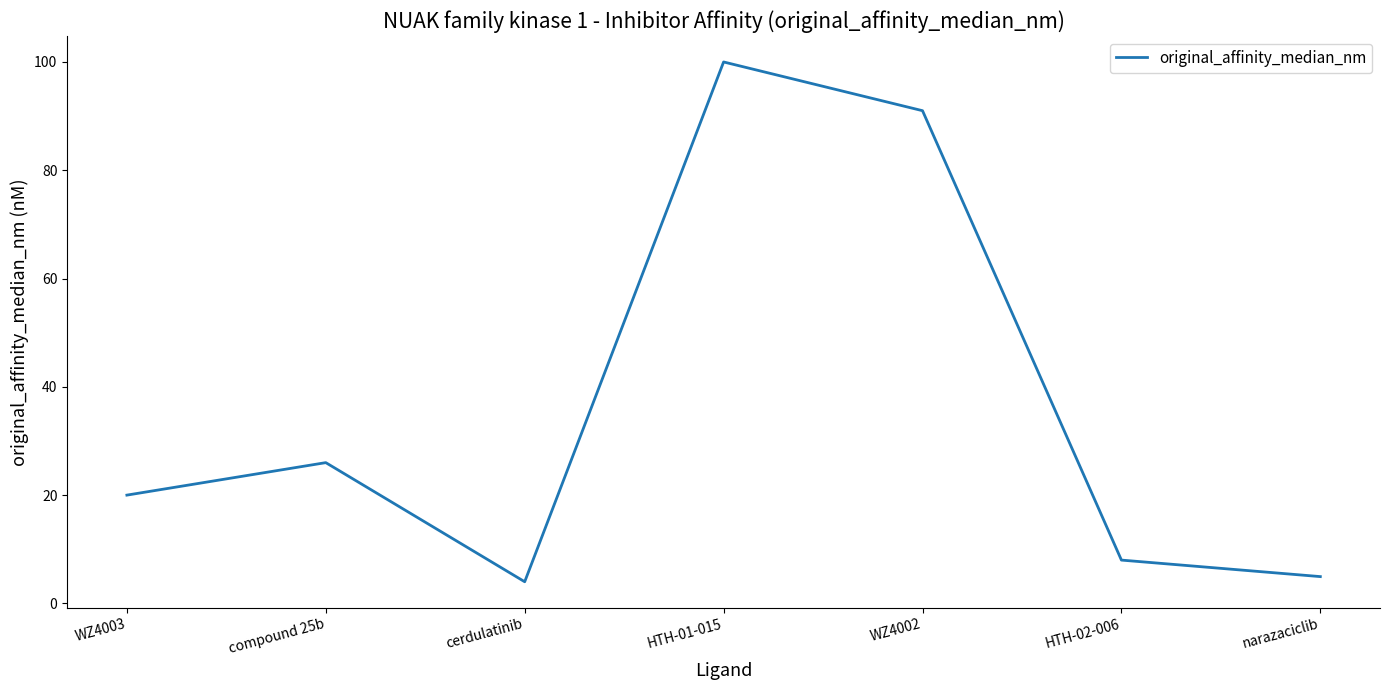

Rank the categories by value from highest to lowest.

HTH-01-015, WZ4002, compound 25b, WZ4003, HTH-02-006, narazaciclib, cerdulatinib